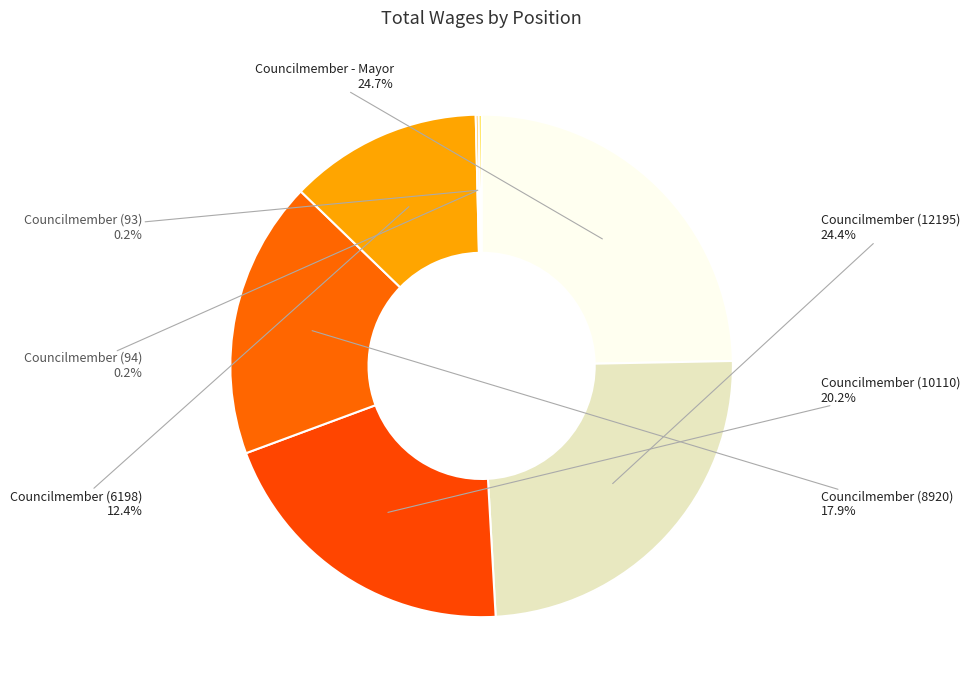

Is there any slice that represents more than half of the pie?

No